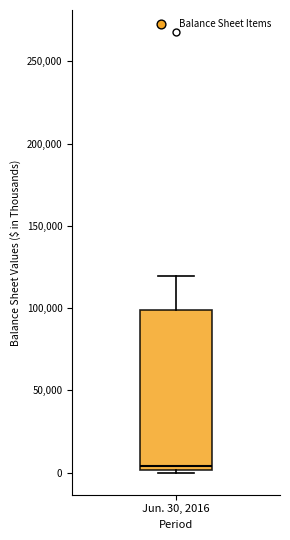

Read this box plot against the y-axis: the position of the median line, the range covered by the box, and the ends of both whiskers. The values are not printed on the chart, so give them approximately, as read against the axis.

median 5000, box 0 to 100000, whiskers 0 (just below the box's lower edge) to 120000